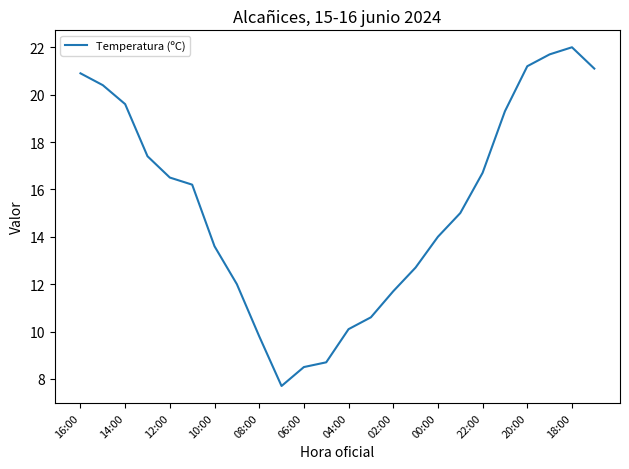

What is the maximum value shown in the chart?

22.0